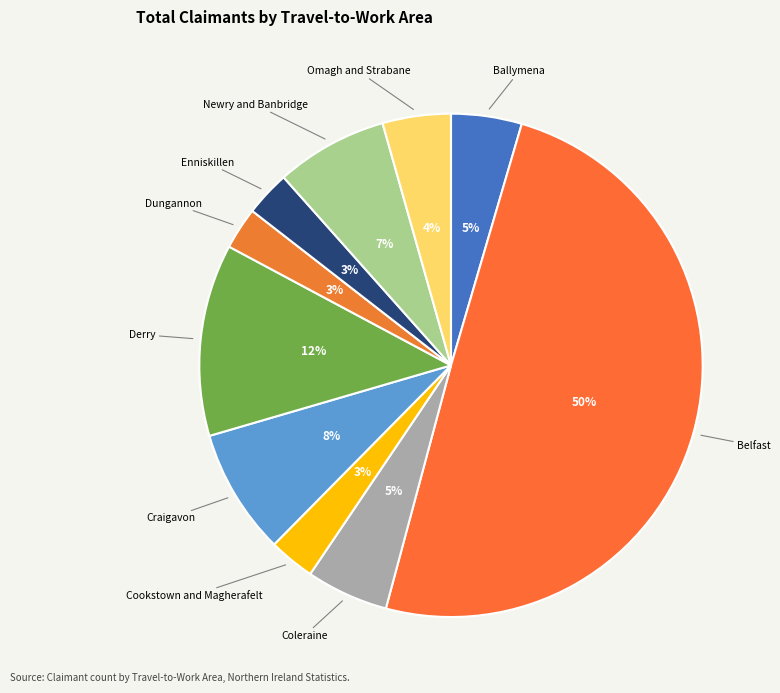

Which category has the biggest portion of the pie?

Belfast